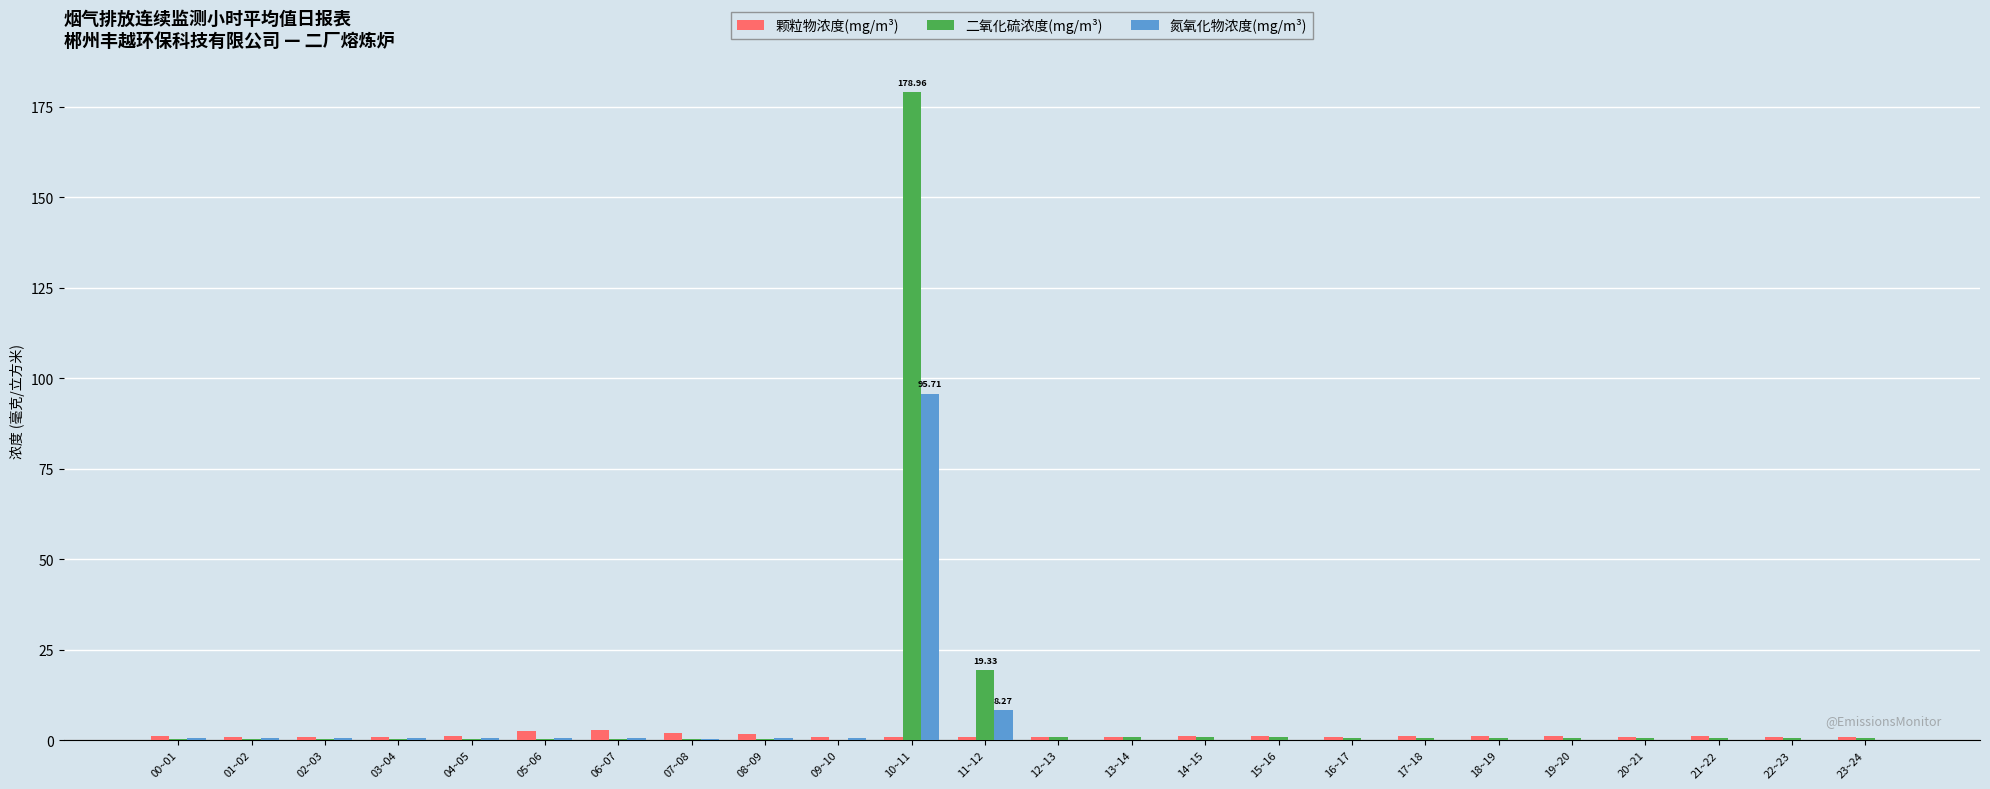

Count the number of data series in this chart.

3